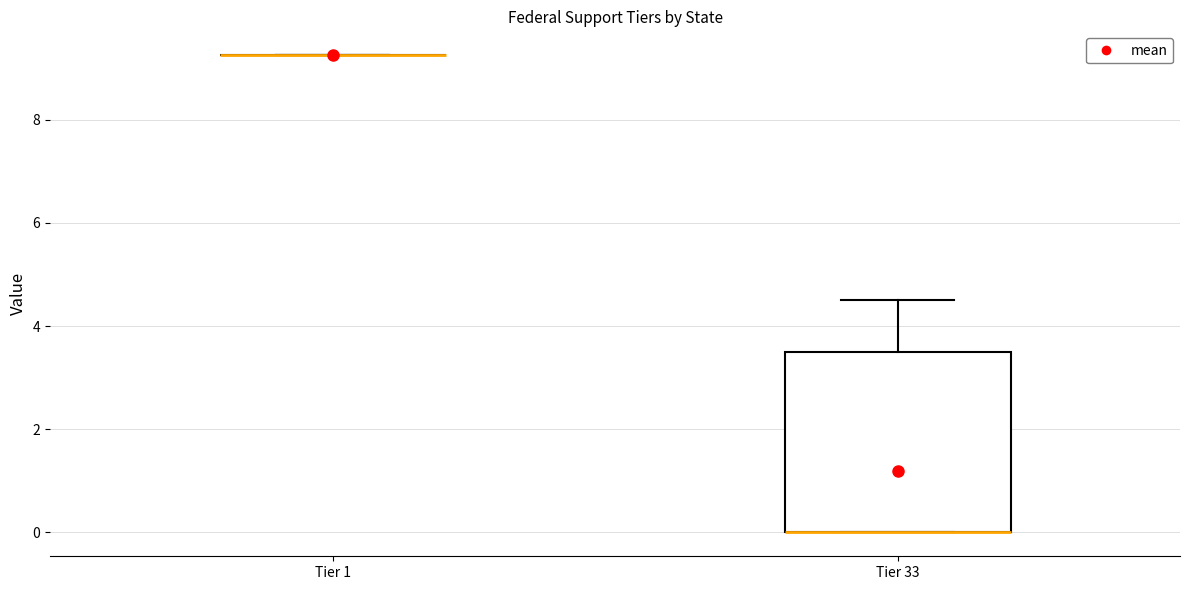

Reading left to right, read every box against the y-axis: the position of its median line, the range the box covers, and the ends of its whiskers. The values are not printed on the chart, so give them approximately, as read against the axis.

Tier 1: box collapsed to a line at 9.2, whiskers 9.2 to 9.2
Tier 33: median 0.0 (drawn on the box's lower edge), box 0.0 to 3.6, whiskers 0.0 to 4.6